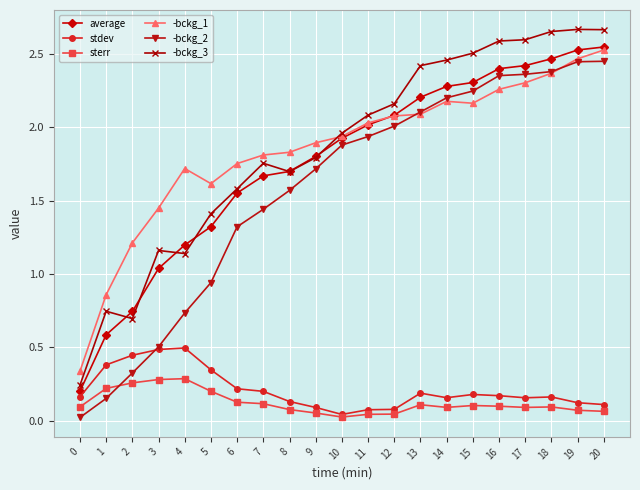

Is it true that -bckg_3 equals 2.6 at 17?

True